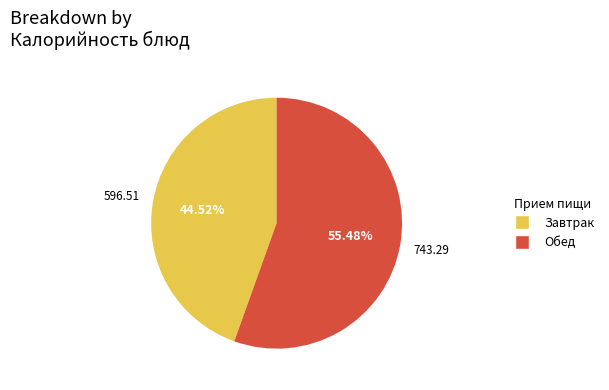

Is there any slice that represents more than half of the pie?

Yes